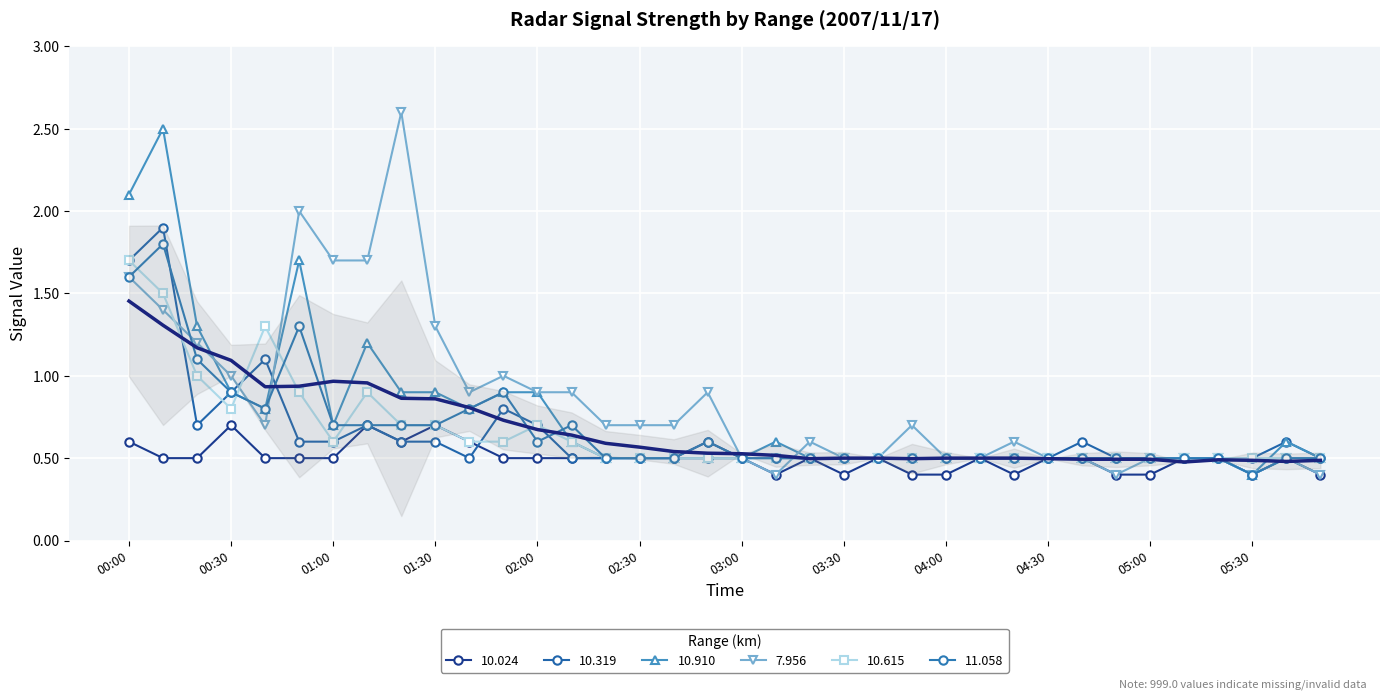

Which category has the lowest value in the 11.058 series?

05:30